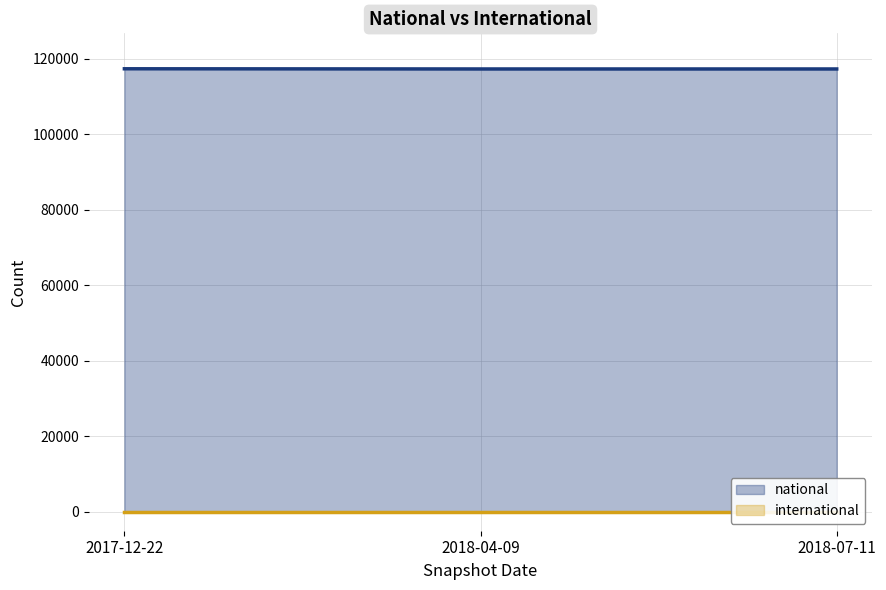

At which category is the sum across all series the highest?

2017-12-22